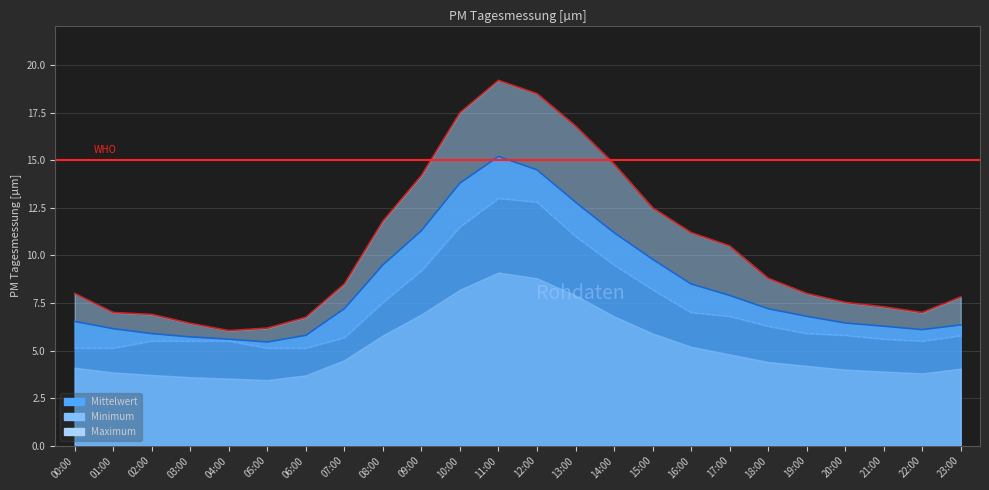

What is the spread (max minus min) of values at 05:00?

1.0